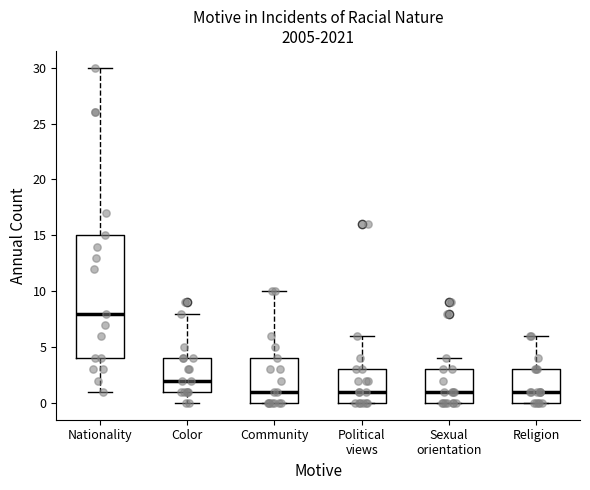

Reading left to right, transcribe this box plot: for each box, give where its median line is, the range the box spans, and where its two whiskers end, as read against the y-axis. The values are not printed on the chart, so give them approximately, as read against the axis.

Nationality: median 8, box 4 to 15, whiskers 1 to 30
Color: median 2, box 1 to 4, whiskers 0 to 8
Community: median 1, box 0 to 4, whiskers 0 to 10
Political views: median 1, box 0 to 3, whiskers 0 to 6
Sexual orientation: median 1, box 0 to 3, whiskers 0 to 4
Religion: median 1, box 0 to 3, whiskers 0 to 6